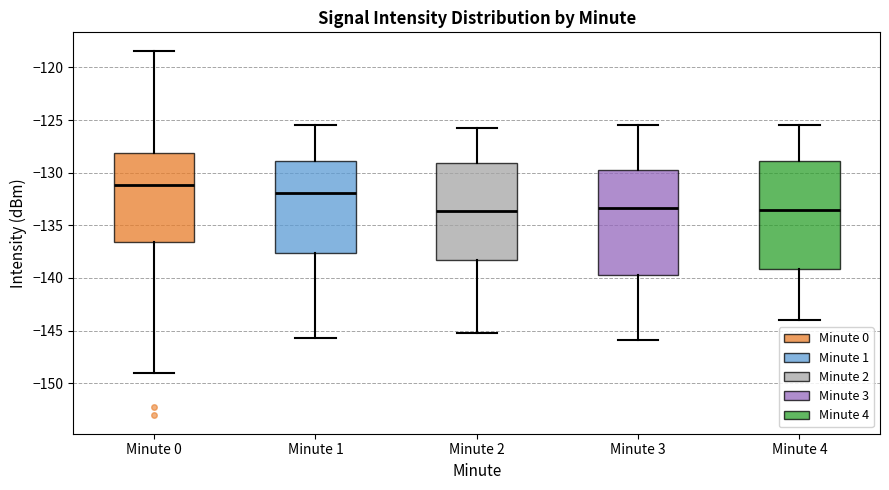

Which box has the highest median line?

Minute 0